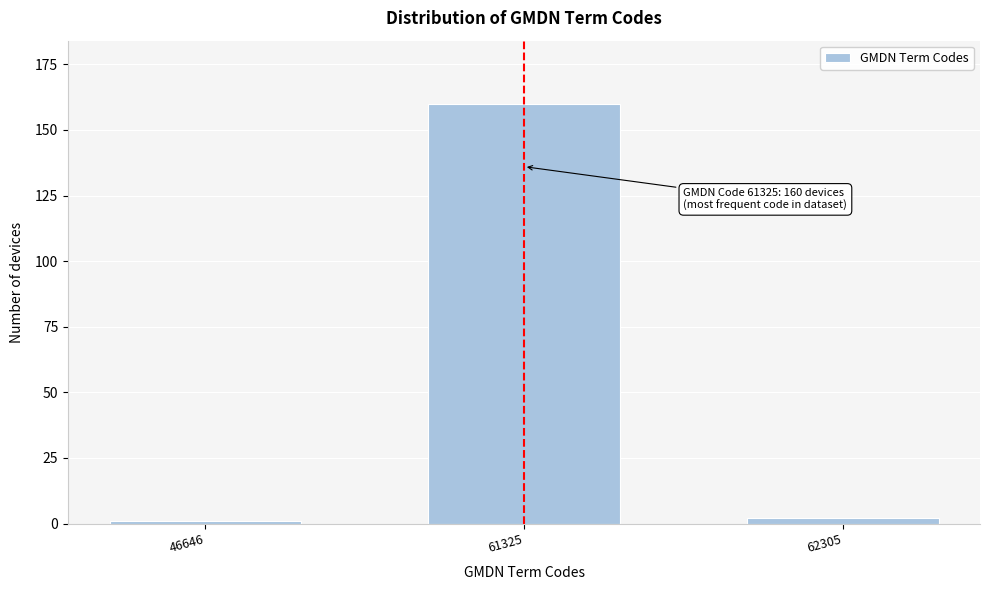

Reading left to right, extract all data points from this chart.

1	160	2